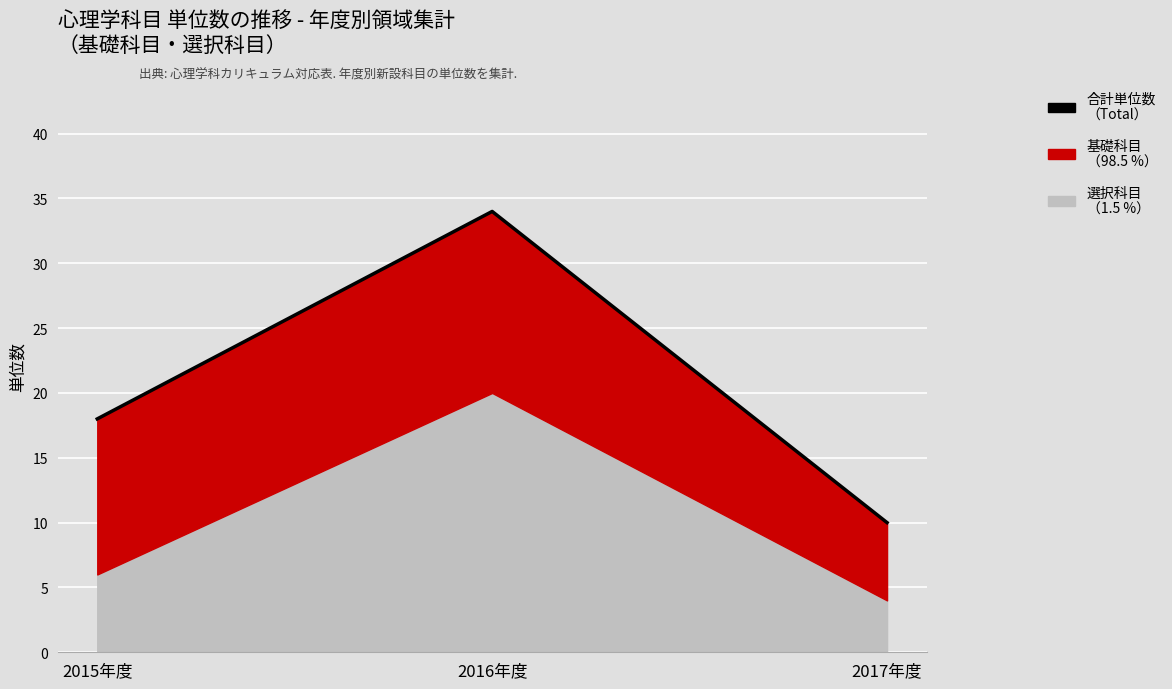

Which category has the highest value across all series?

2016年度